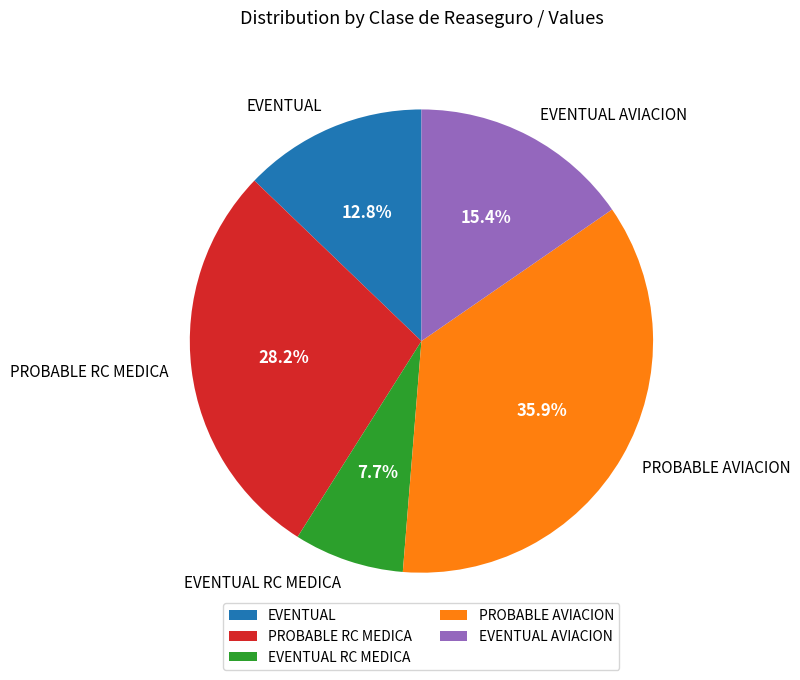

To the nearest percent, what is the average slice percentage?

20%